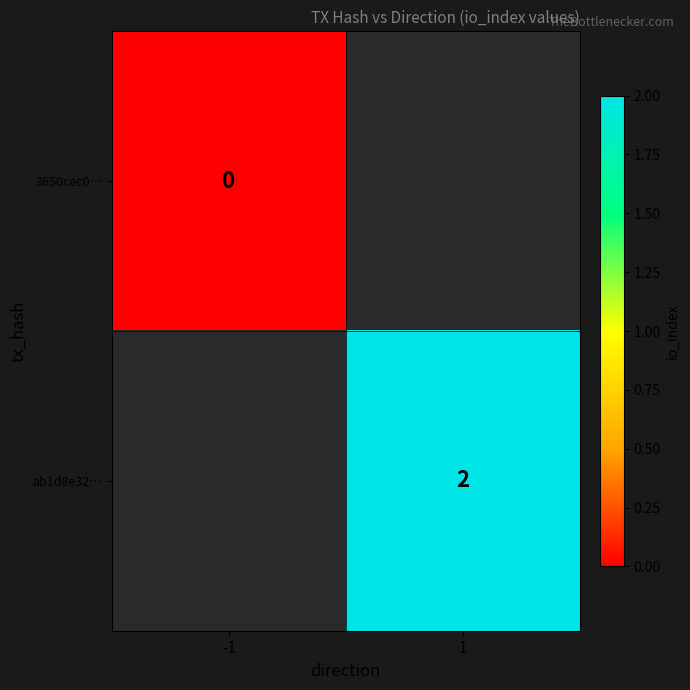

Is it true that ab1d8e32… equals 2 at 1?

True